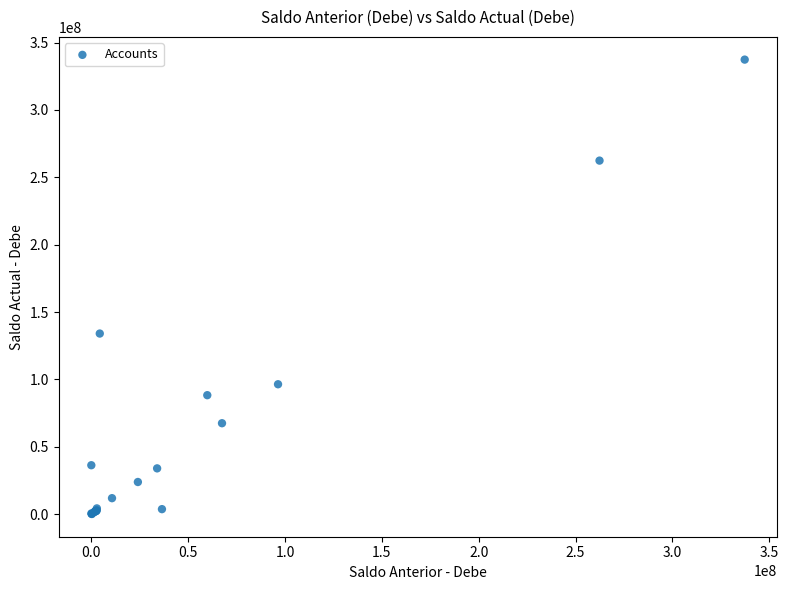

What Y value in the scatter plot is closest to 168713086?

134027422.1